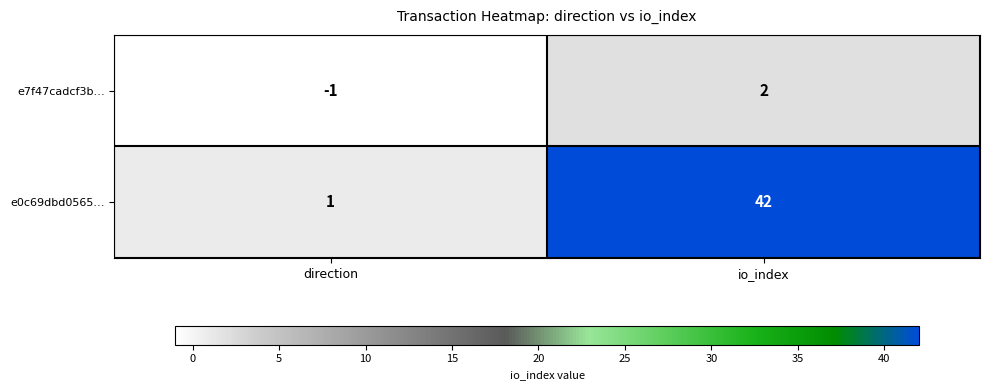

What is the approximate value of e0c69dbd0565… at io_index, to the nearest 5?

40